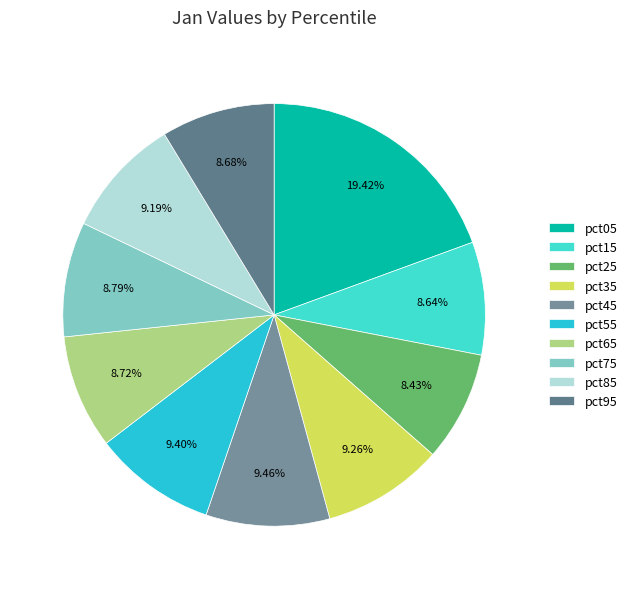

Do pct75 and pct05 together represent more than half of the pie?

No